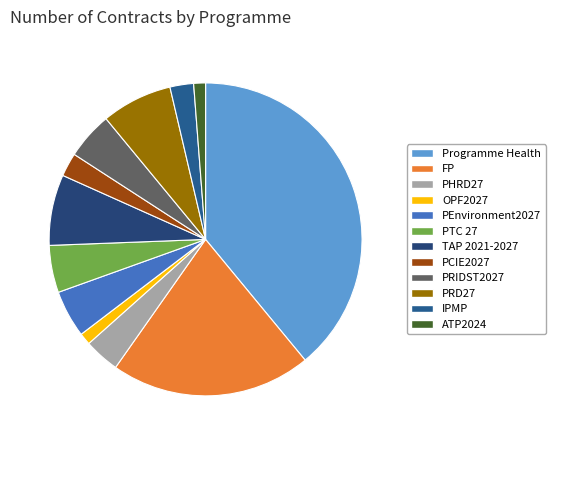

How many segments does this pie chart have?

12